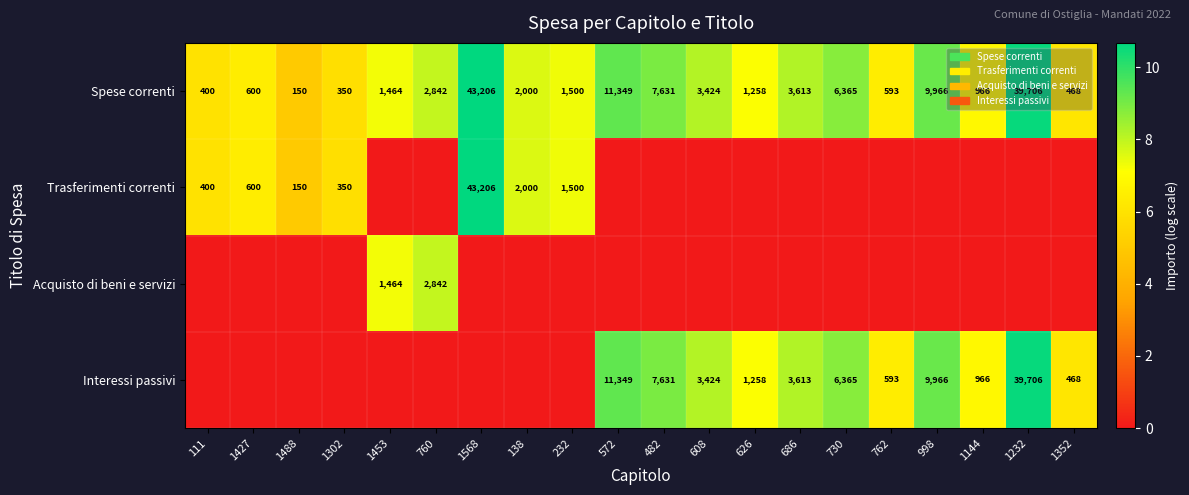

The value of Acquisto di beni e servizi at 1453 is 658. True or false?

False